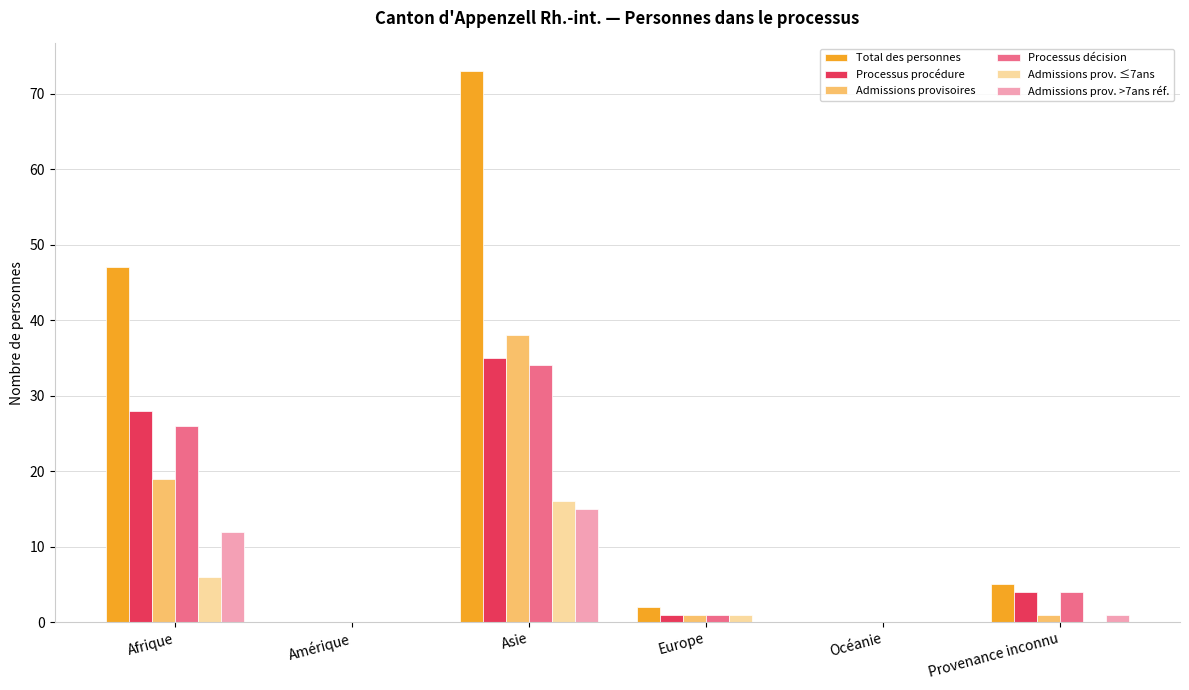

The value of Admissions prov. ≤7ans at Amérique is 0. True or false?

True